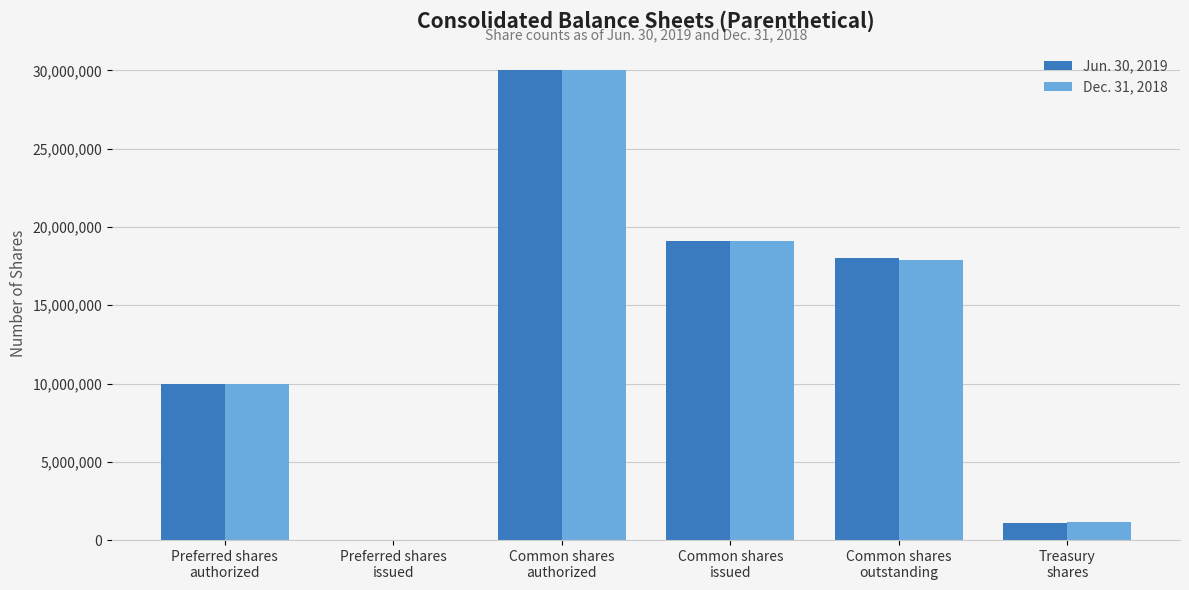

Is the value of Dec. 31, 2018 at Common shares
outstanding greater than the value of Jun. 30, 2019 at Treasury
shares?

Yes